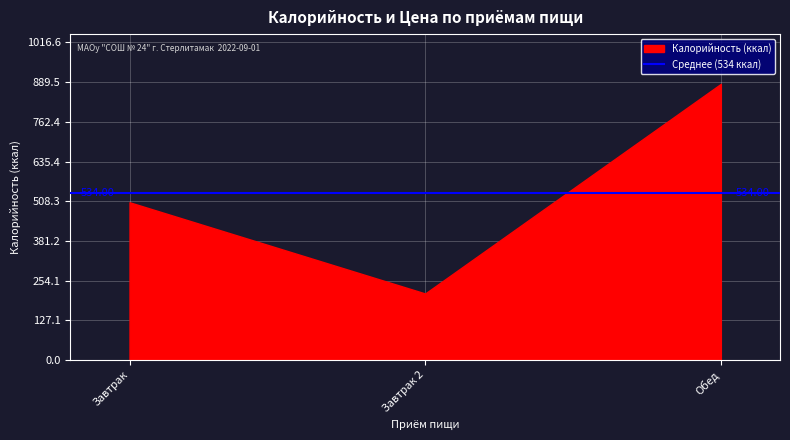

Rank the categories by value from lowest to highest.

Завтрак 2, Завтрак, Обед